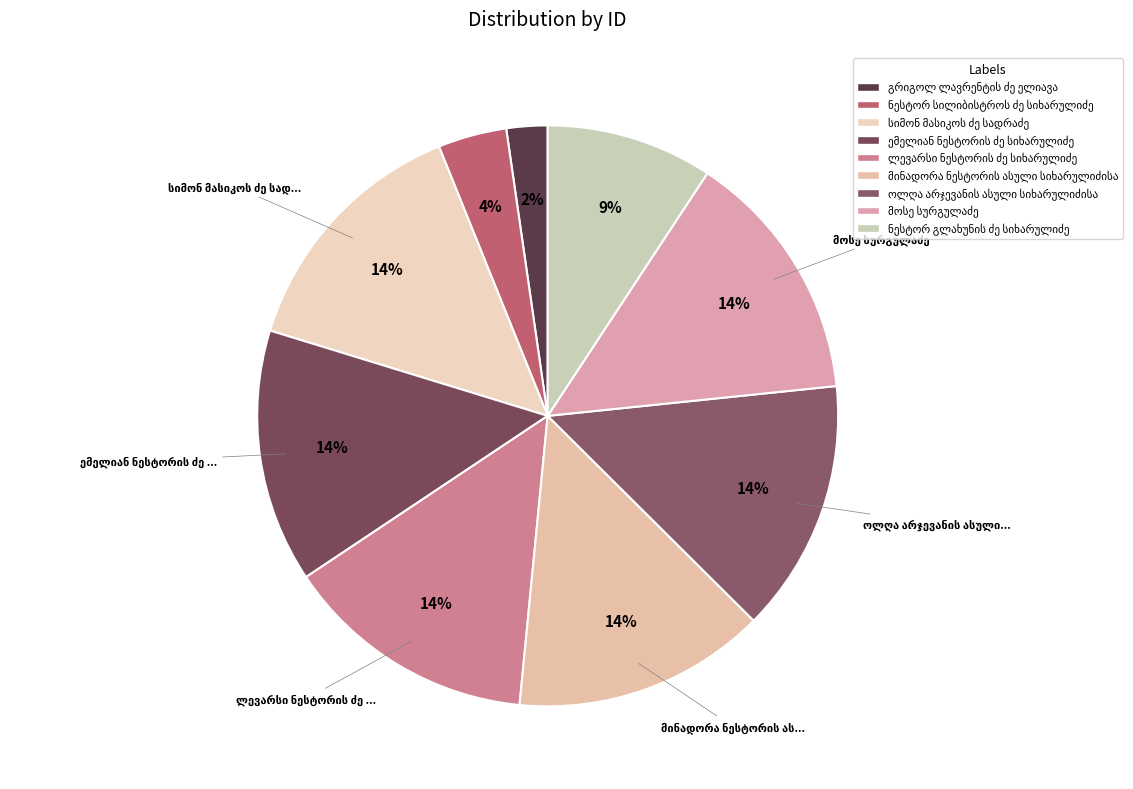

How many slices are in this pie chart?

9